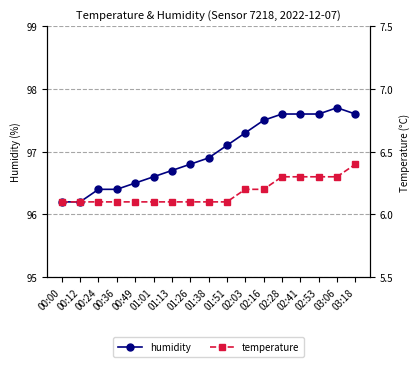

What is the average value of the temperature series?

6.2